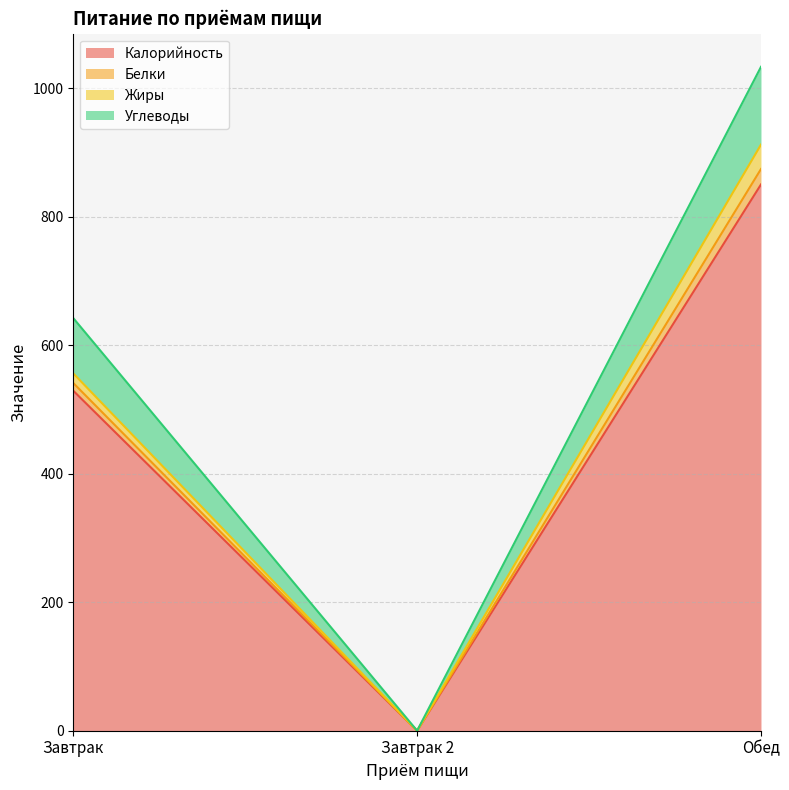

Does the chart have visible grid lines?

Yes